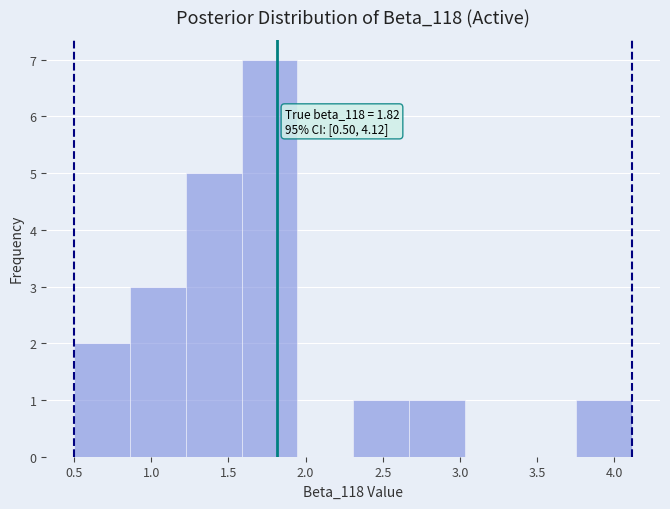

Which range on the x-axis has the tallest bar?

1.60 to 1.95